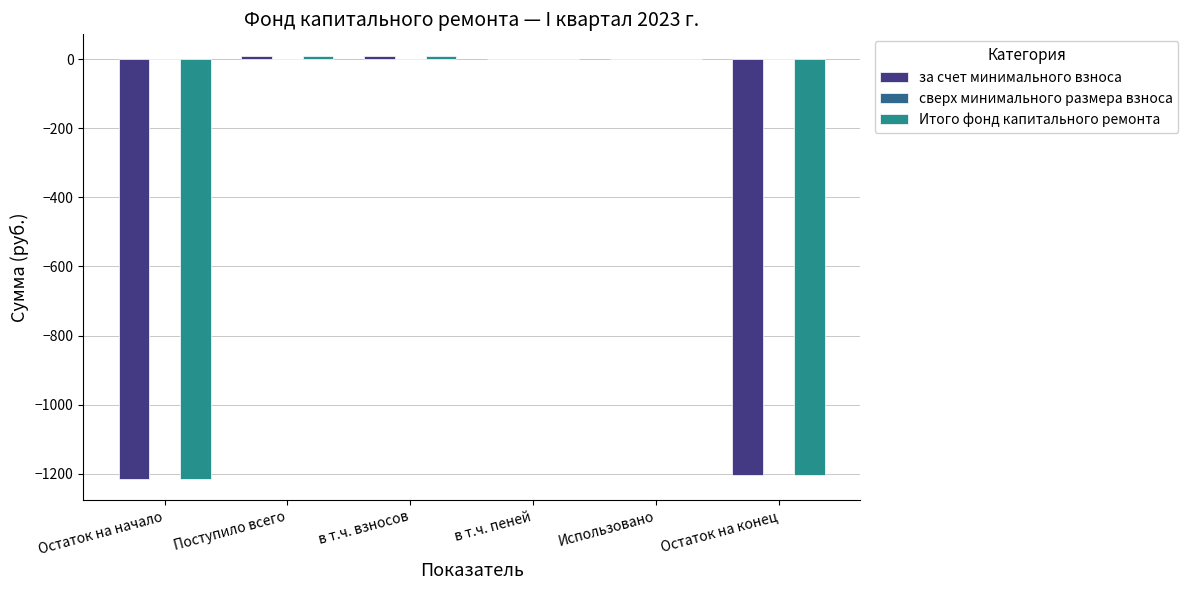

What is the sum of all Итого фонд капитального ремонта values?

-2398.0